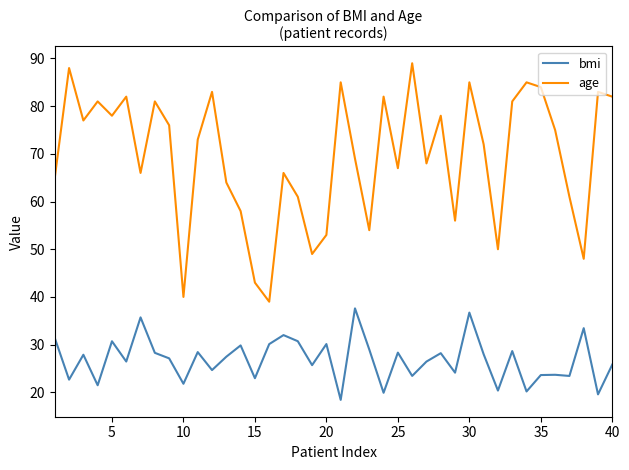

Which series has the largest total across all categories?

age